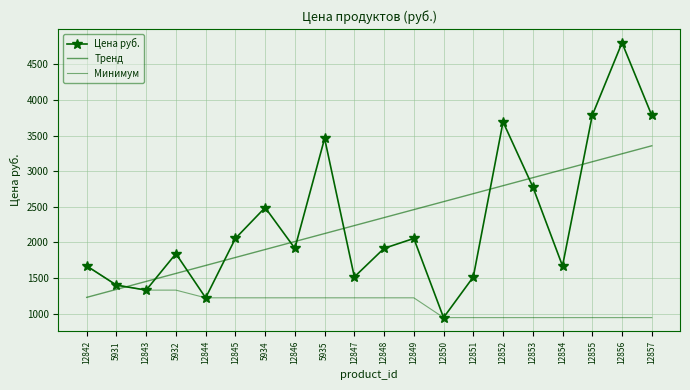

Which series ends up on top after the final intersection of Цена руб. and Тренд?

Цена руб.